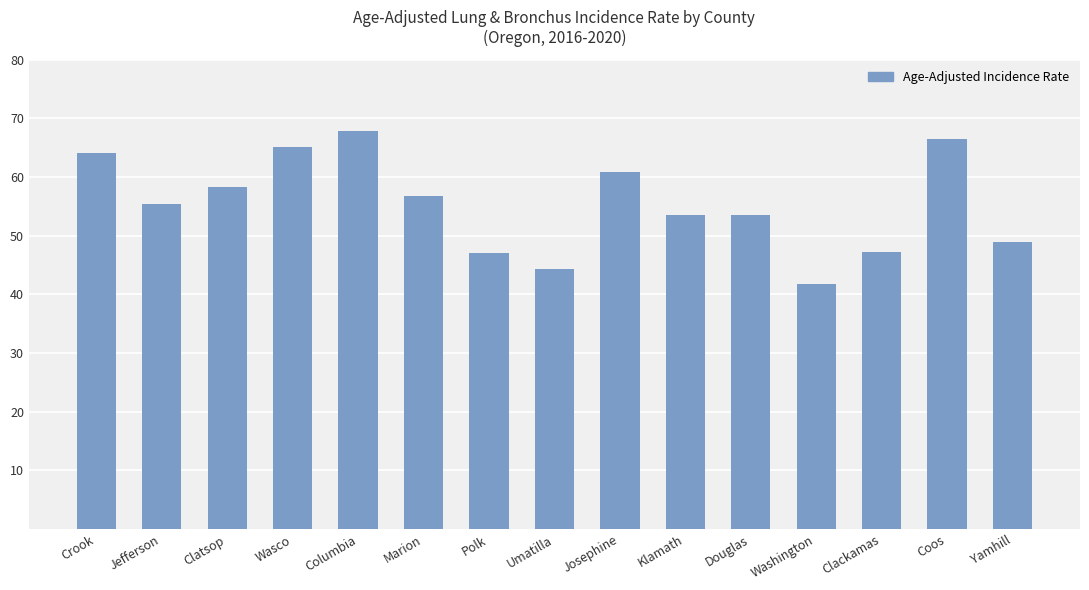

What is the value of the 12th bar from the left?

41.7